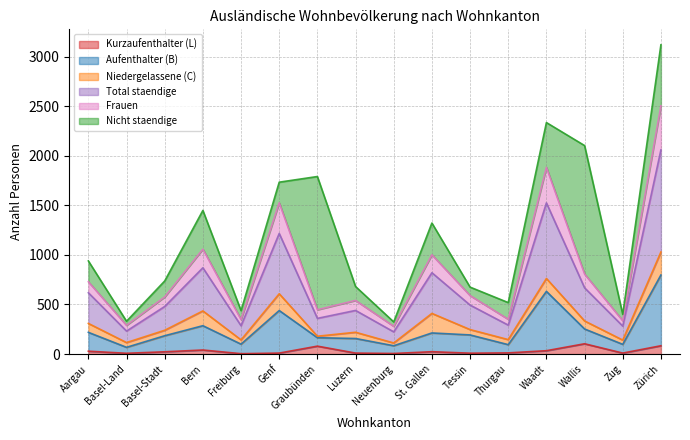

True or false: Aufenthalter (B) has a value of 157 at Luzern.

True